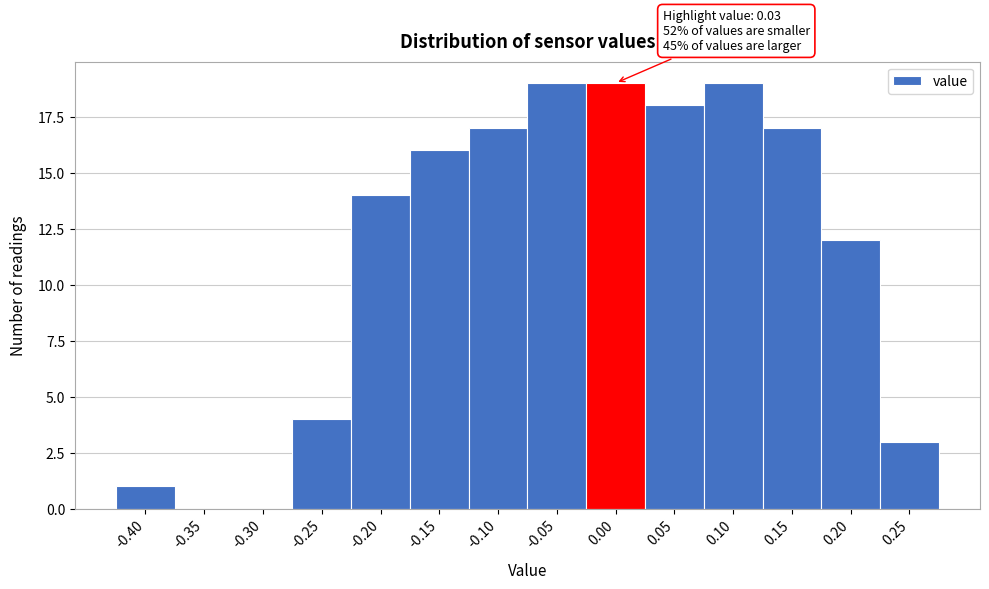

Reading left to right, list all the values displayed in this chart.

-0.40=1	-0.35=0	-0.30=0	-0.25=4	-0.20=14	-0.15=16	-0.10=17	-0.05=19	0.00=19	0.05=18	0.10=19	0.15=17	0.20=12	0.25=3